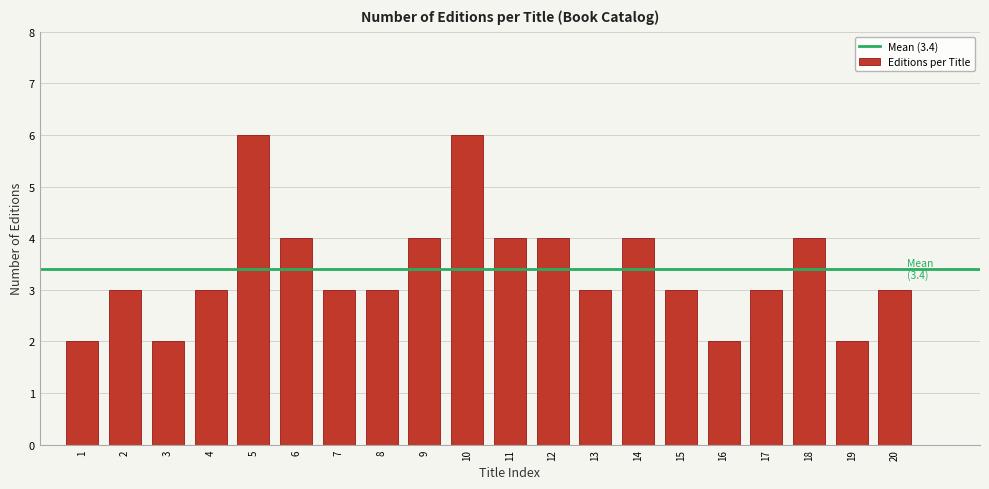

Reading left to right, what are all the values shown in this chart?

2	3	2	3	6	4	3	3	4	6	4	4	3	4	3	2	3	4	2	3